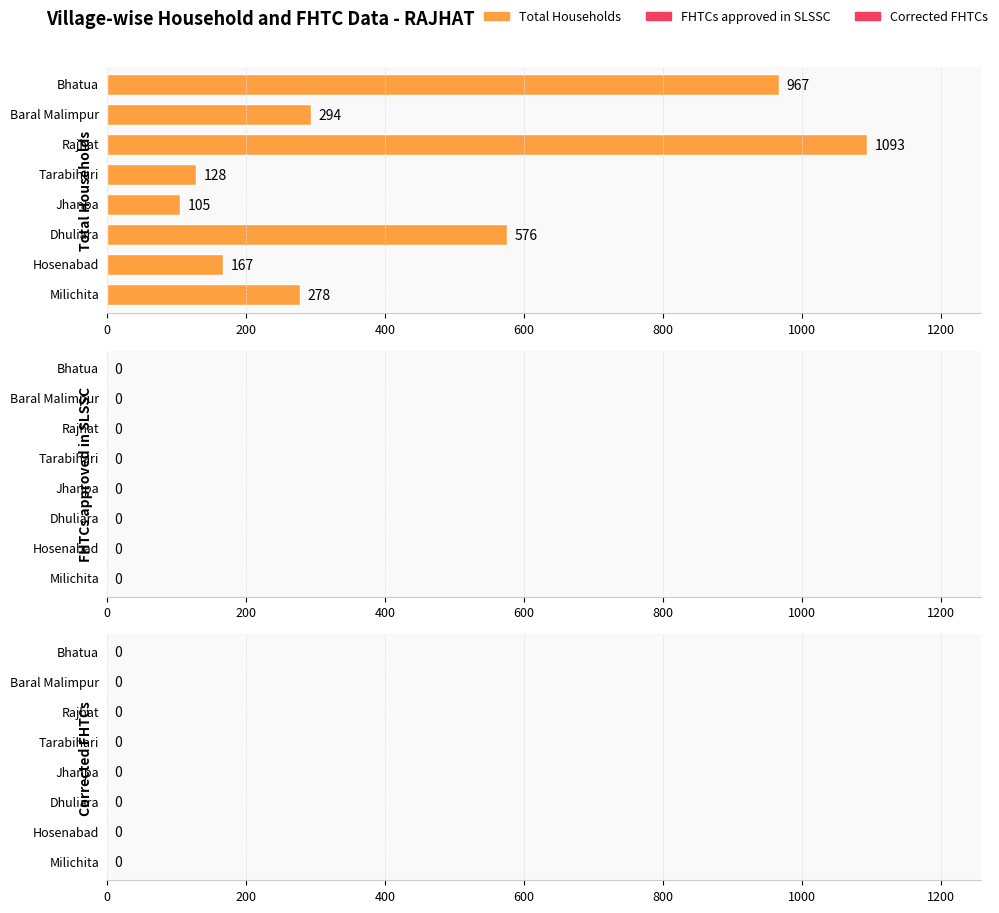

The value of Total Households at Tarabihari is 128. True or false?

True